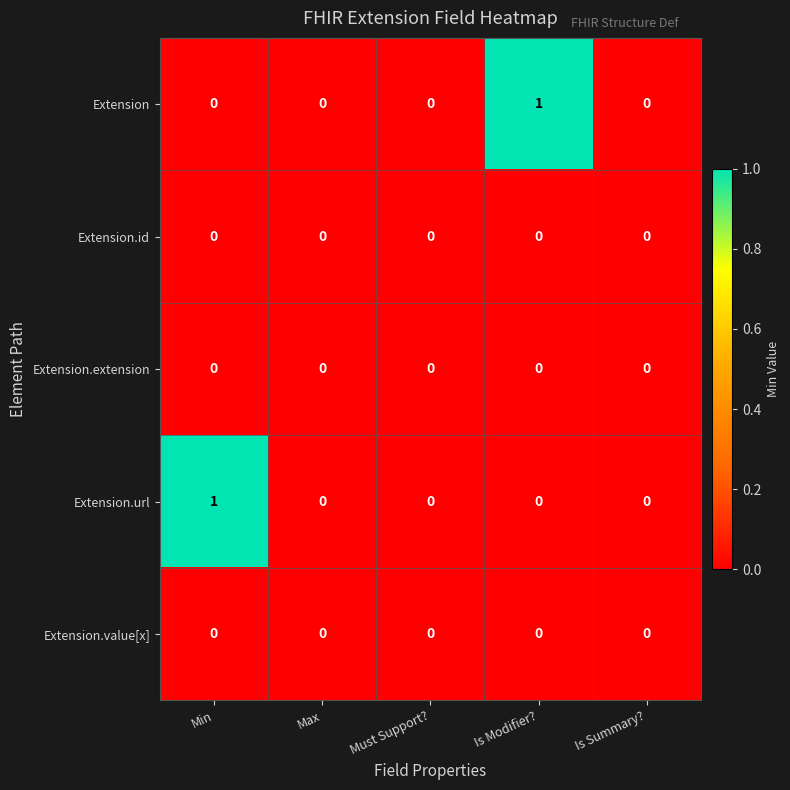

The Extension series shows 0 at Must Support?. True or false?

True